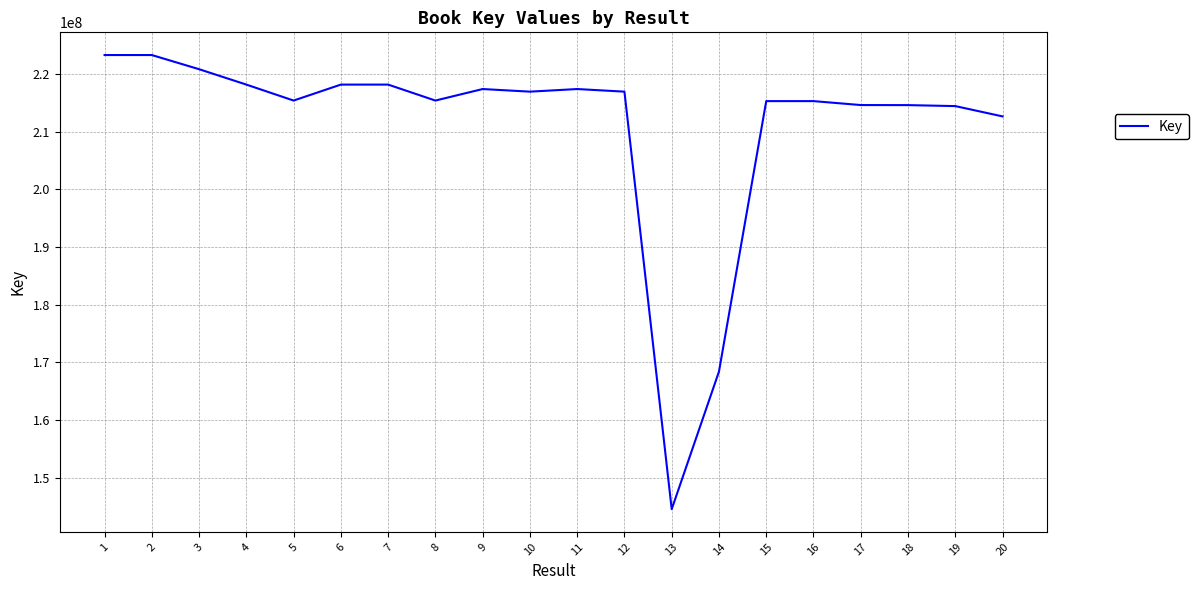

What is the average value?

211063582